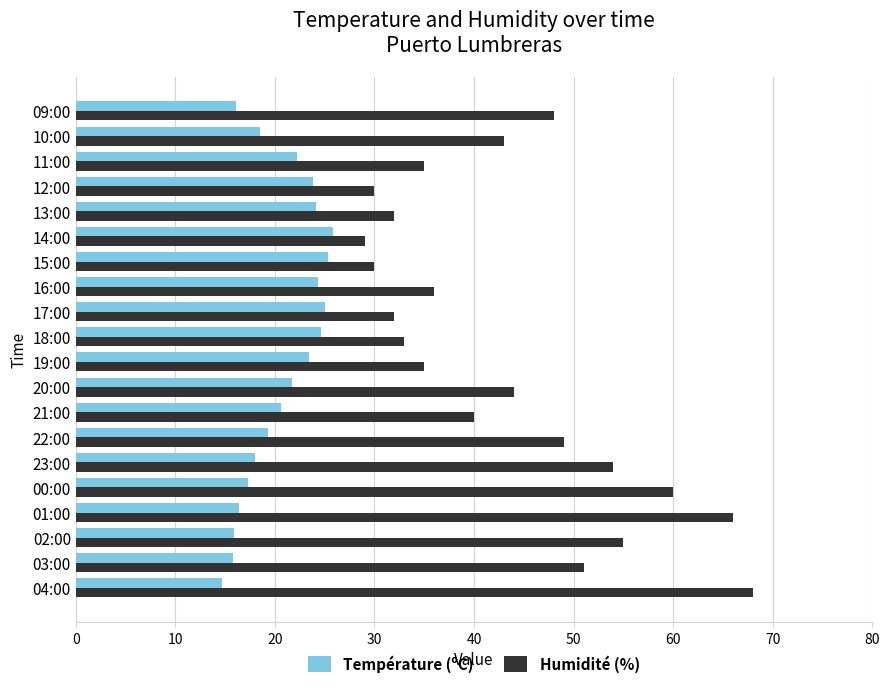

What is the difference between the second highest and second lowest values in the Humidité (%) series?

36.0